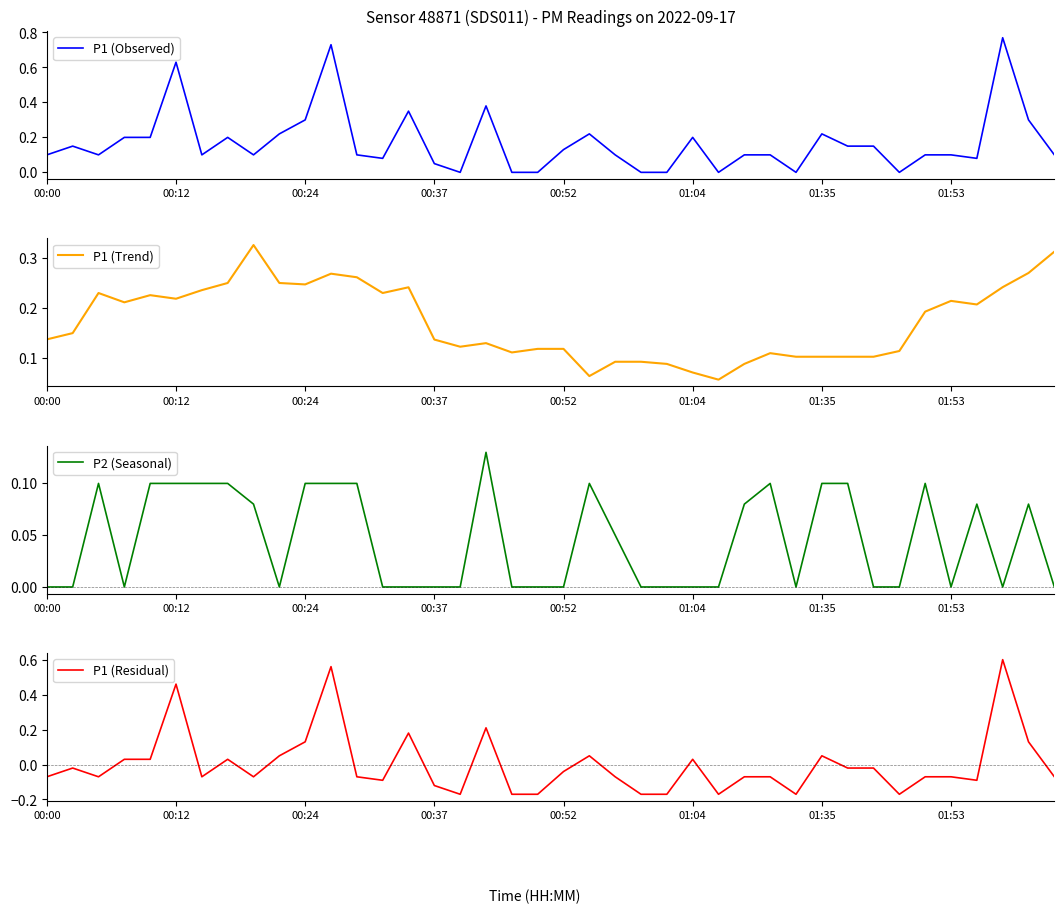

At which category is the sum across all series the highest?

11